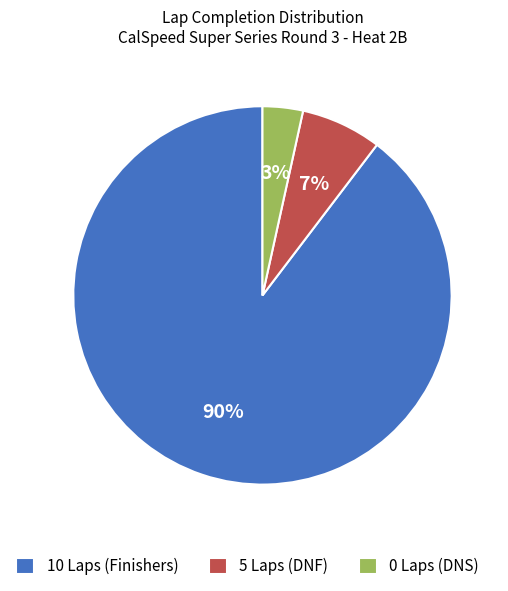

How many segments does this pie chart have?

3